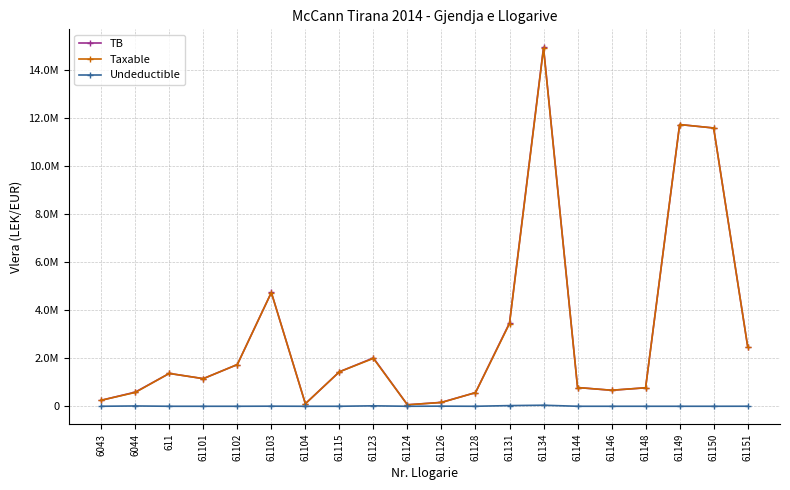

What position from the left is 61144?

15